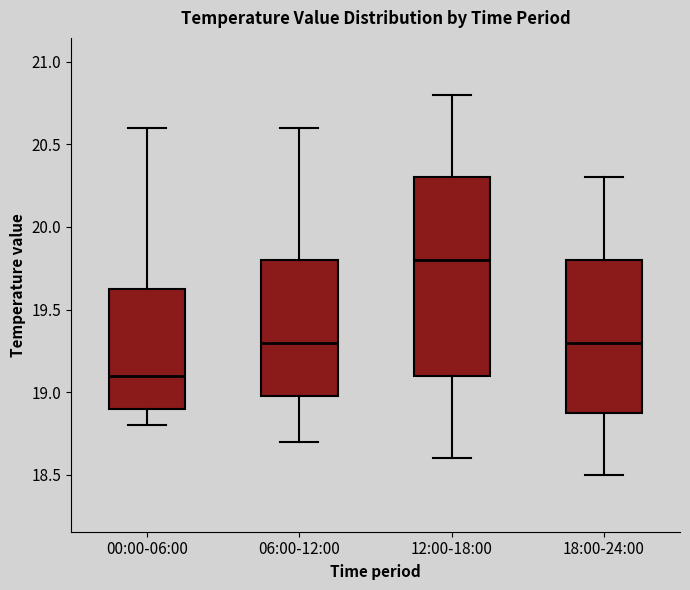

Reading left to right, transcribe this box plot: for each box, give where its median line is, the range the box spans, and where its two whiskers end, as read against the y-axis. The values are not printed on the chart, so give them approximately, as read against the axis.

00:00-06:00: median 19.10, box 18.90 to 19.65, whiskers 18.80 to 20.60
06:00-12:00: median 19.30, box 19.00 to 19.80, whiskers 18.70 to 20.60
12:00-18:00: median 19.80, box 19.10 to 20.30, whiskers 18.60 to 20.80
18:00-24:00: median 19.30, box 18.90 to 19.80, whiskers 18.50 to 20.30